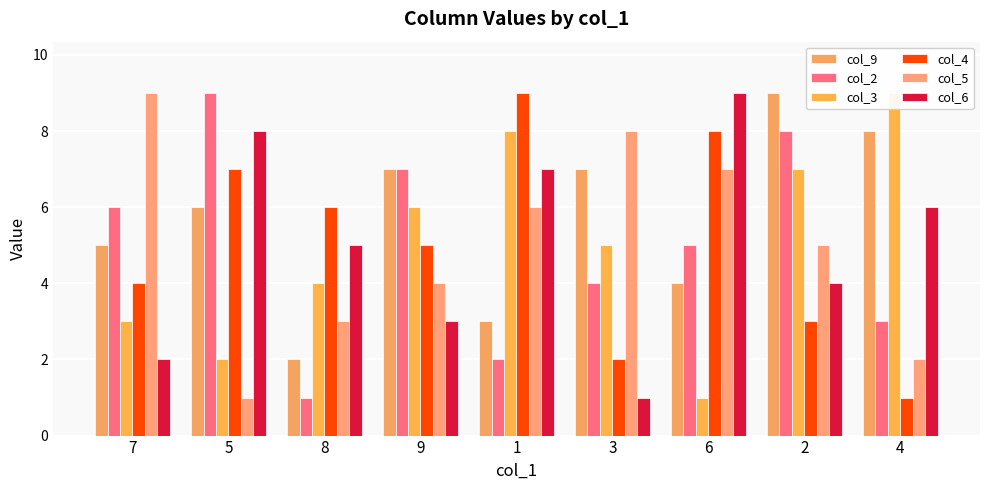

What are all the series names shown in the legend?

col_9, col_2, col_3, col_4, col_5, col_6